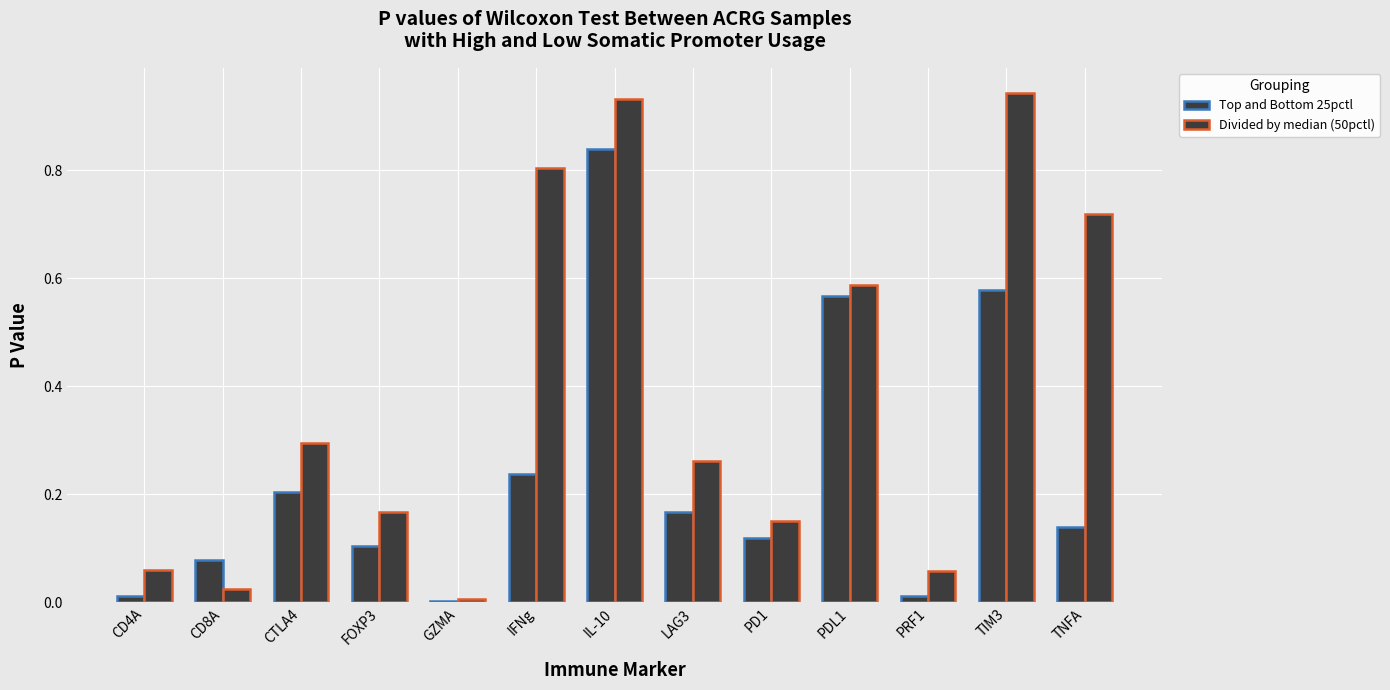

Between PD1 and FOXP3, which is larger?

PD1